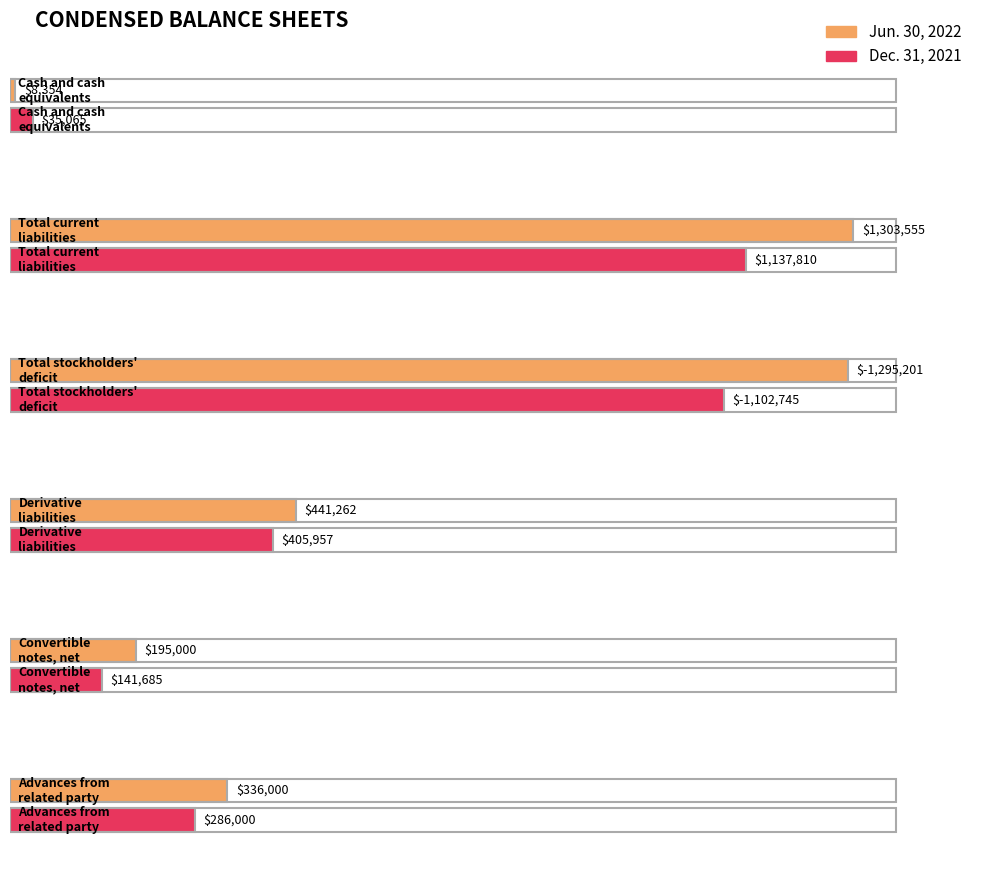

The Dec. 31, 2021 series shows 405957 at Derivative
liabilities. True or false?

True